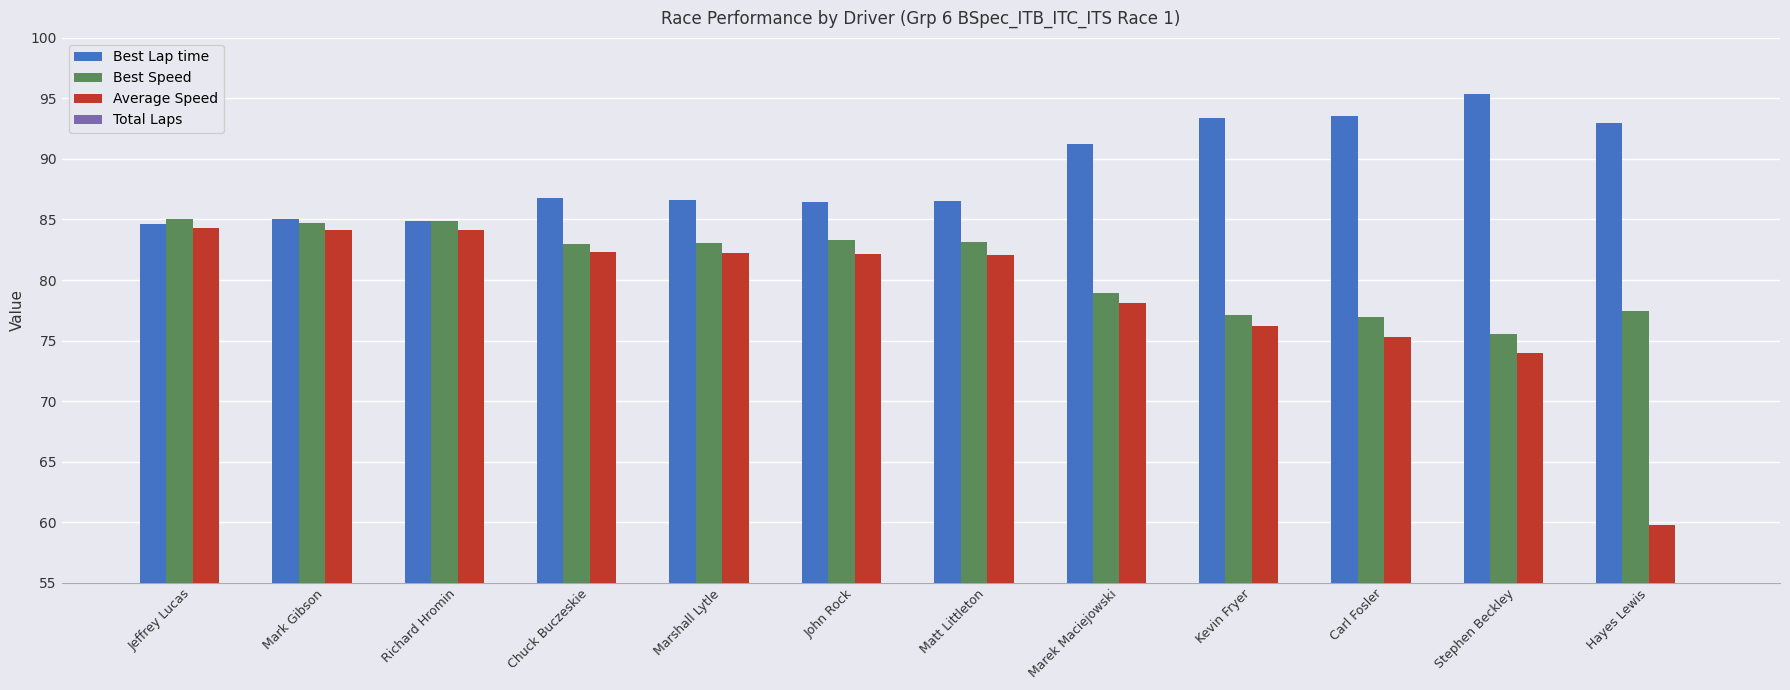

What position from the right is Jeffrey Lucas?

12